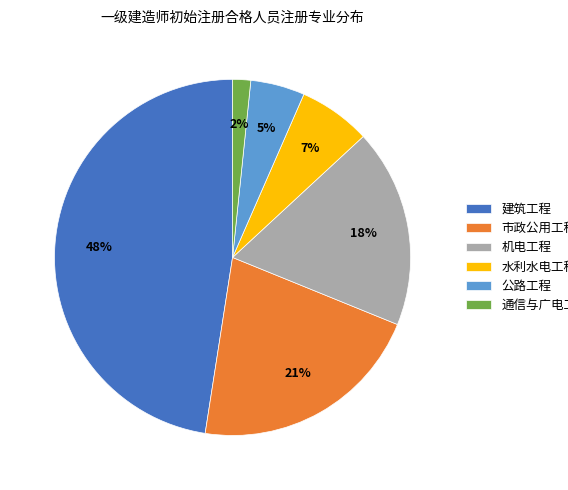

To the nearest percent, what is the average slice percentage?

17%